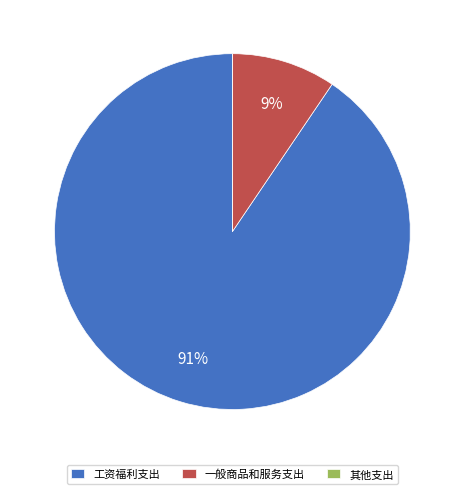

To the nearest percent, what percentage of the pie is 工资福利支出?

91%